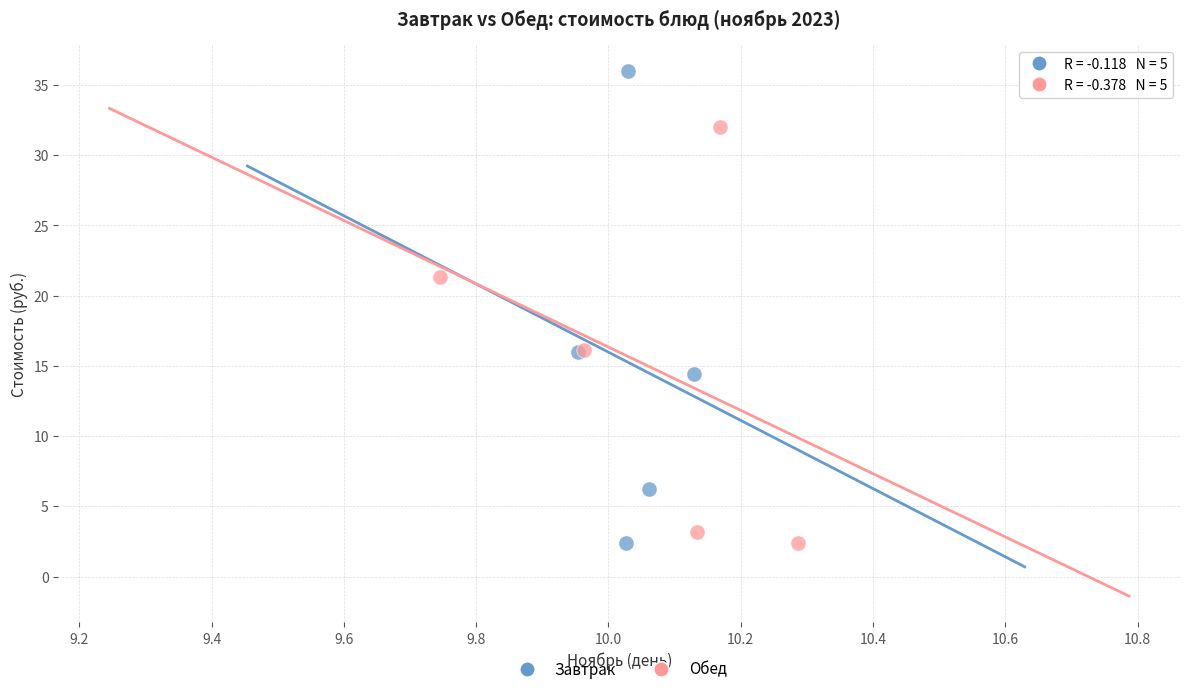

What are all the series names shown in the legend?

Завтрак, Обед